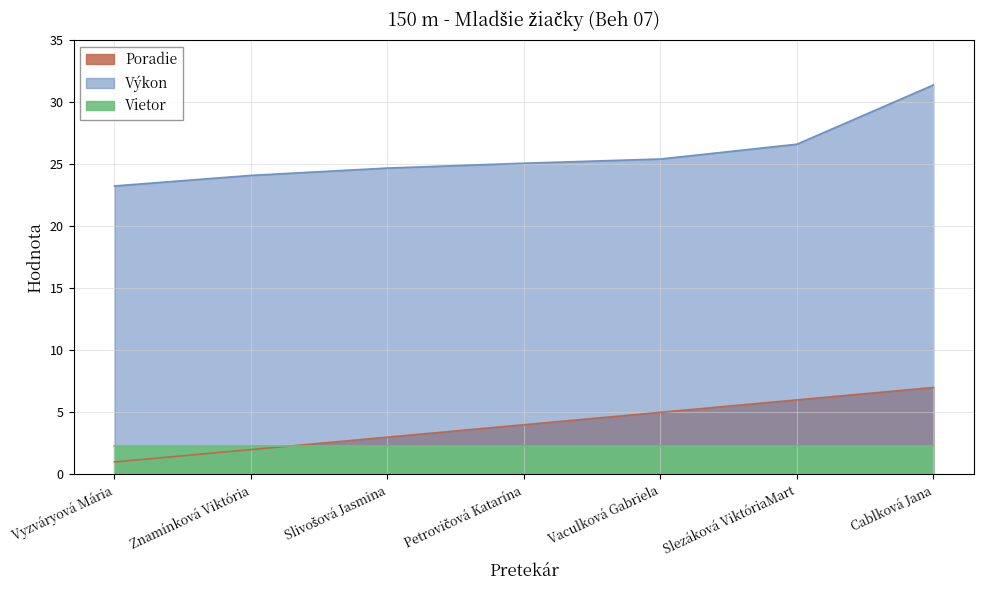

The value of Poradie at Vaculková Gabriela is 1.7. True or false?

False